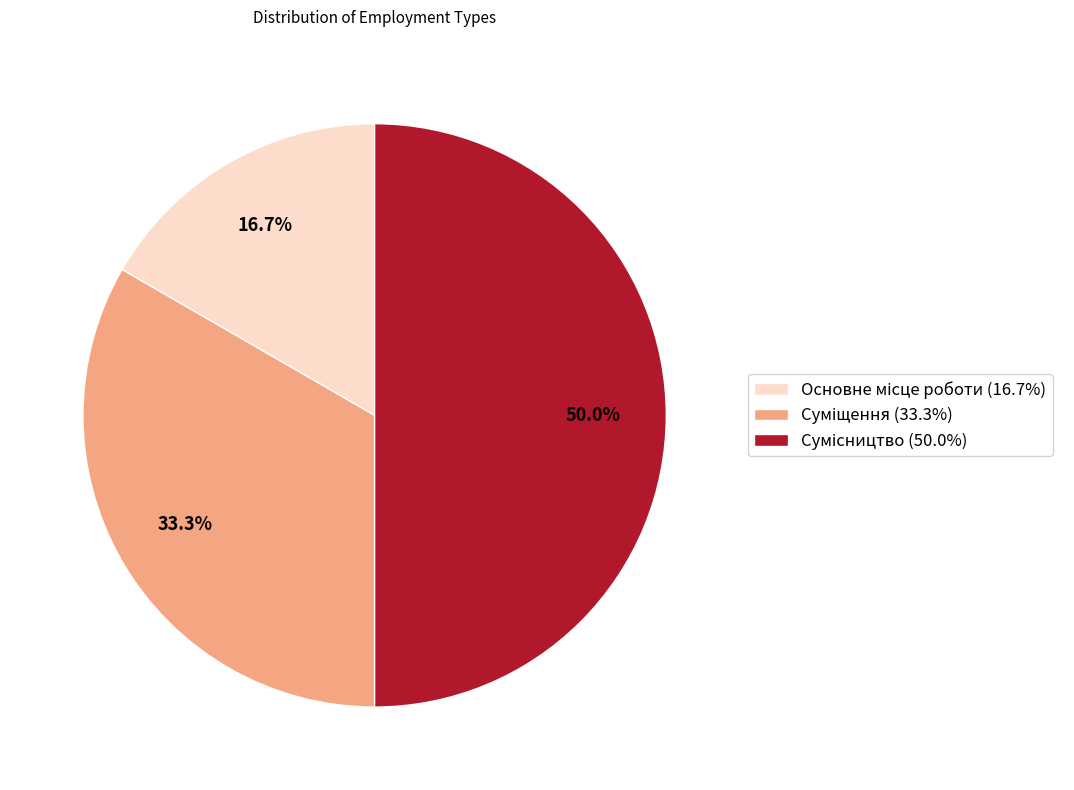

To the nearest percent, what percentage of the pie is Суміщення?

33%